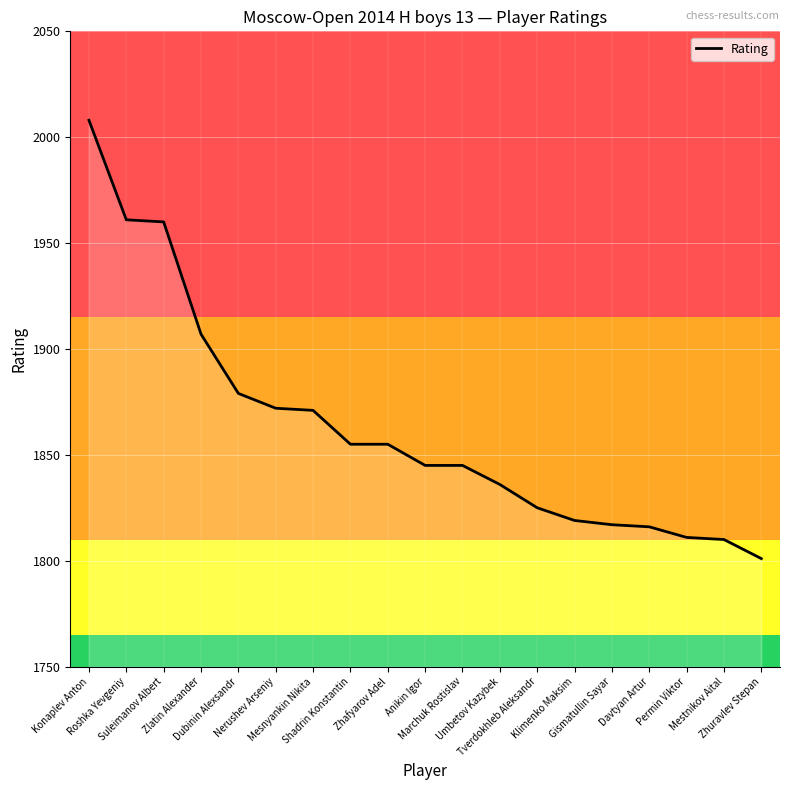

What is the change in value from Zhafyarov Adel to Umbetov Kazybek?

-19